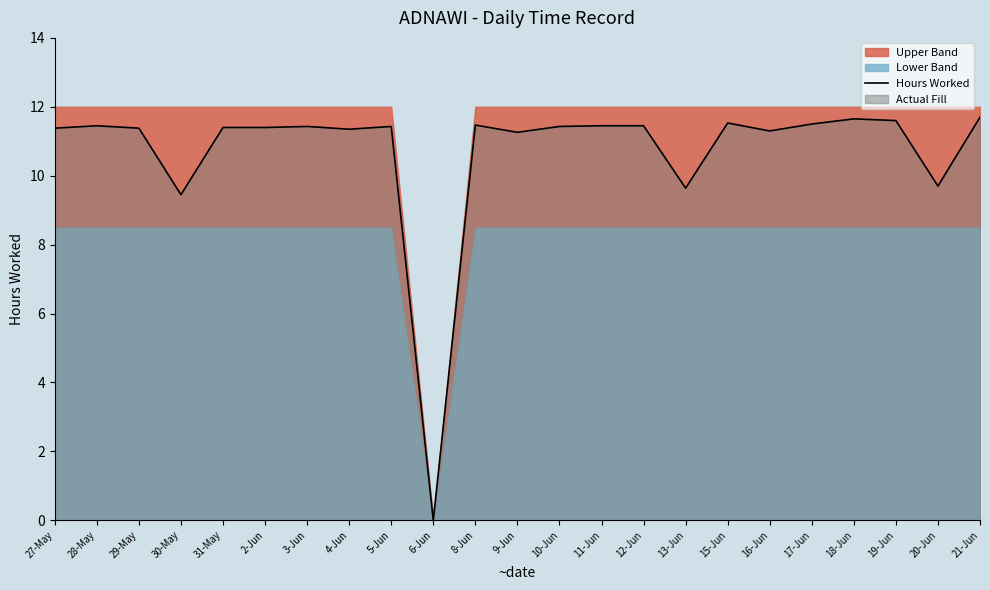

What is the label of the 19th point from the left?

17-Jun